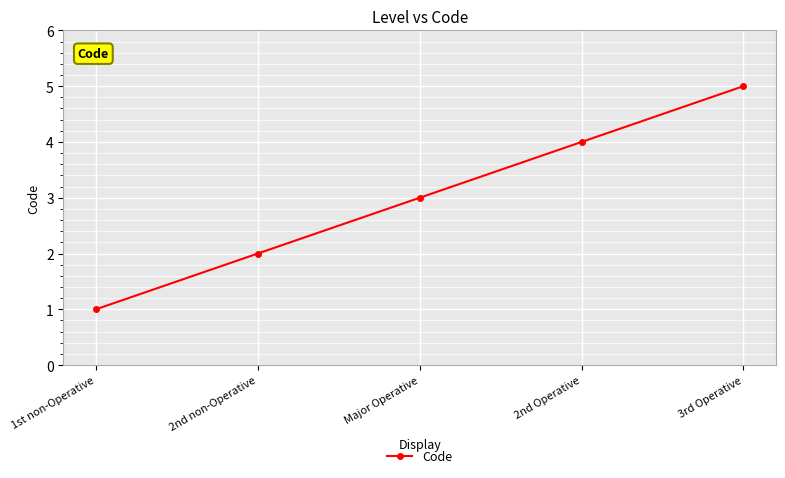

True or false: the data shows 0 at 1st non-Operative.

False